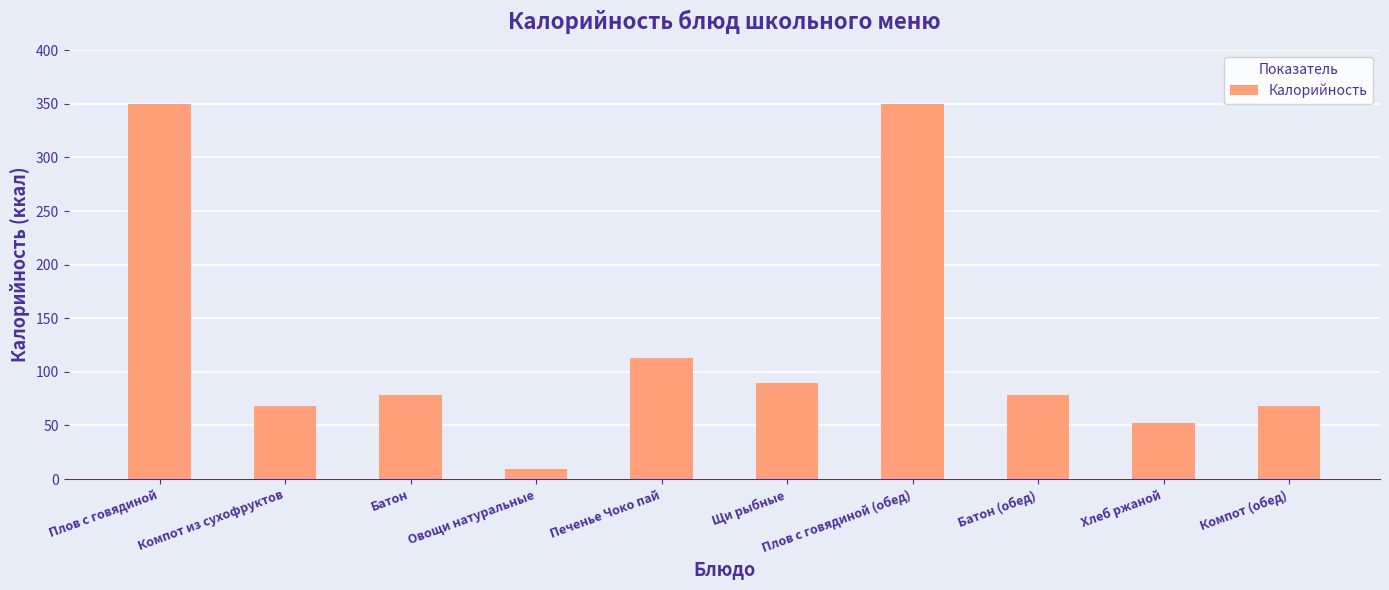

What is the approximate value at Плов с говядиной?

349.5